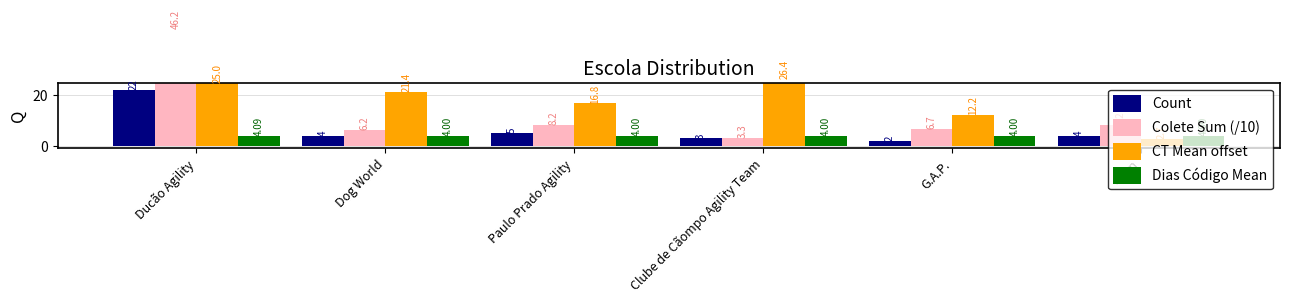

At which label is CT Mean offset closest to 14?

G.A.P.